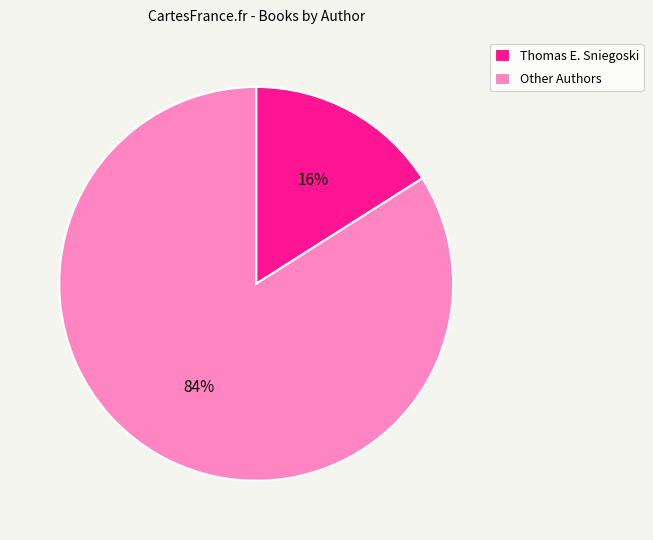

What is the ratio of the value at Other Authors to the value at Thomas E. Sniegoski?

5.2